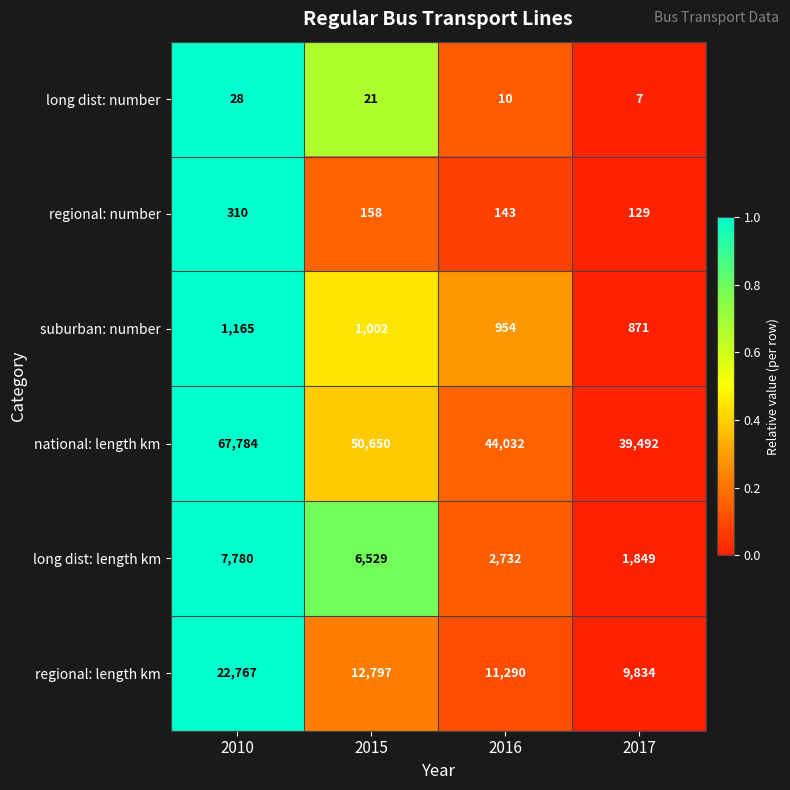

Rank the series at 2016 from highest to lowest value.

national: length km, regional: length km, long dist: length km, suburban: number, regional: number, long dist: number